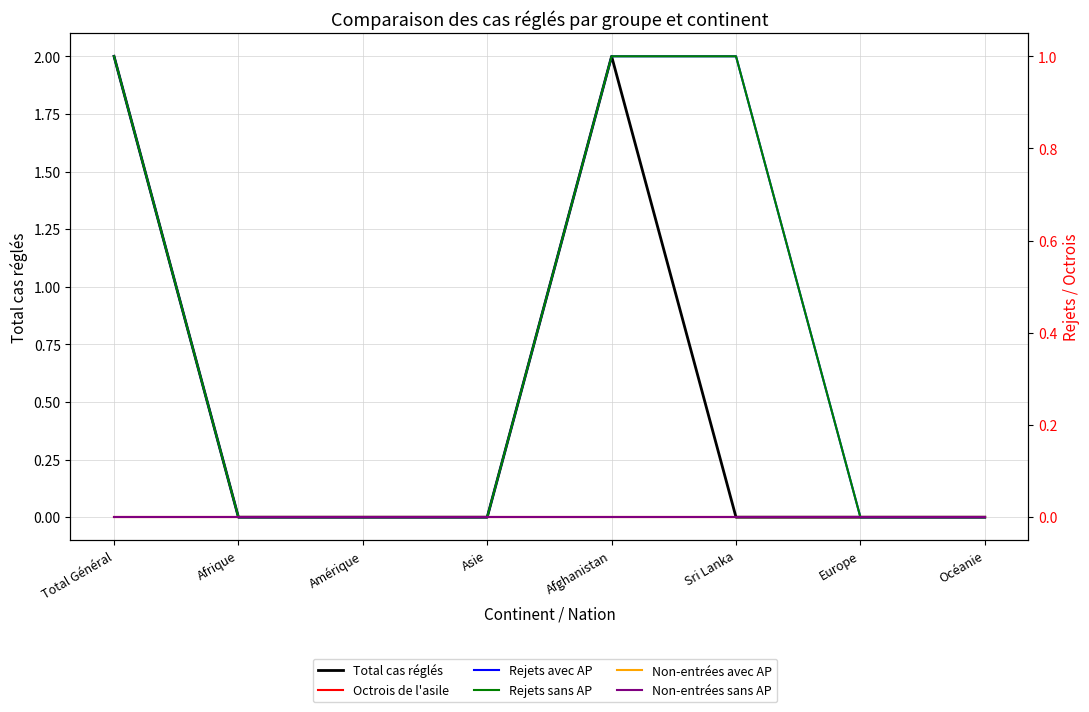

True or false: Non-entrées avec AP and Non-entrées sans AP intersect in this chart.

False